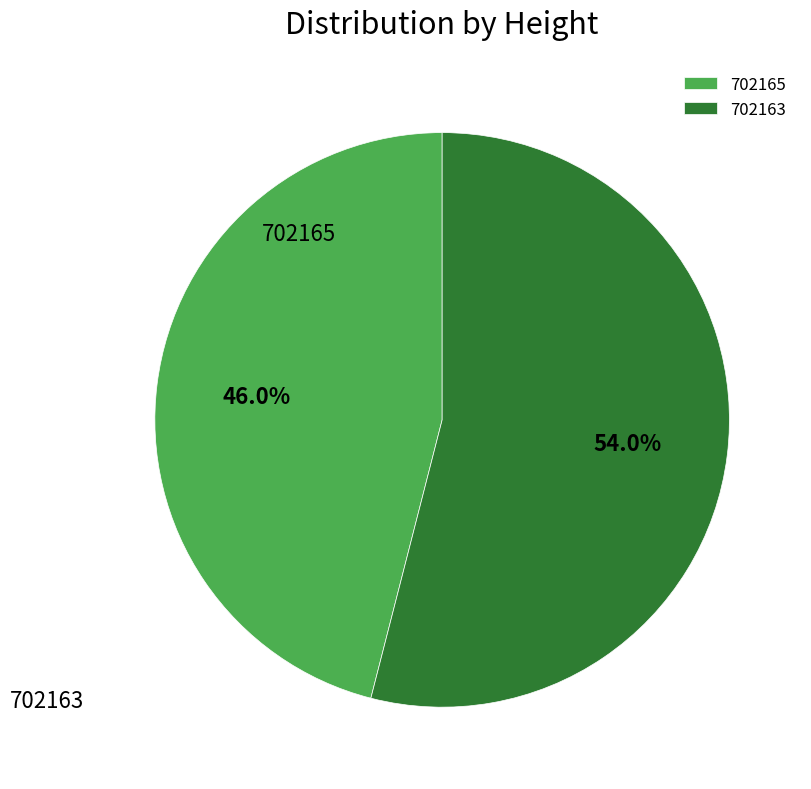

Which category has the biggest portion of the pie?

702163